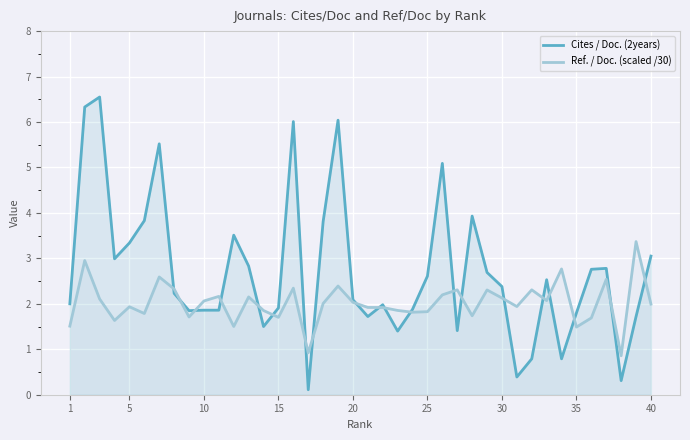

What is the value of the Cites / Doc. (2years) point at the 40th from the left?

3.0